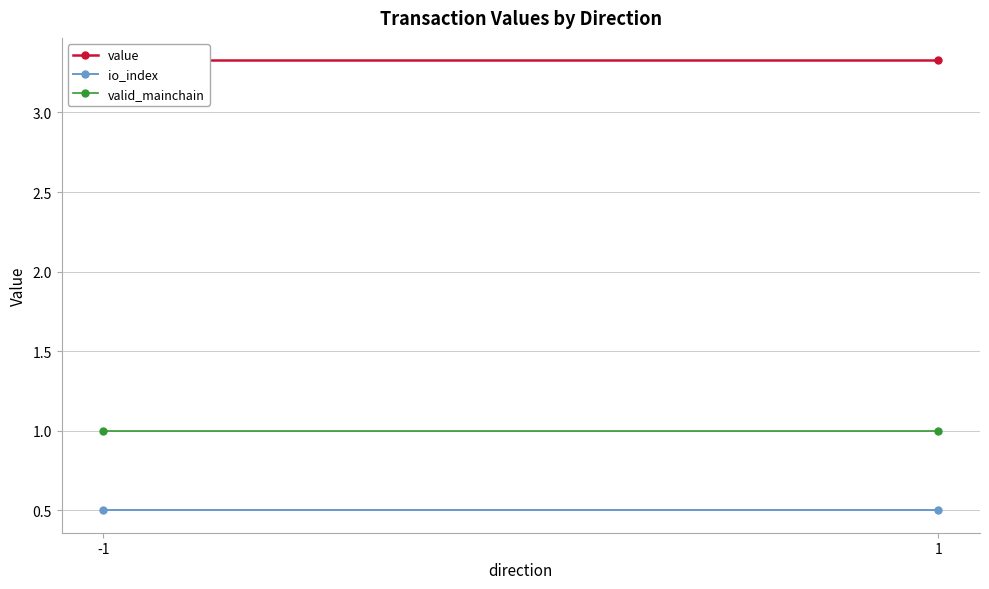

What value does the io_index series have at -1?

0.5